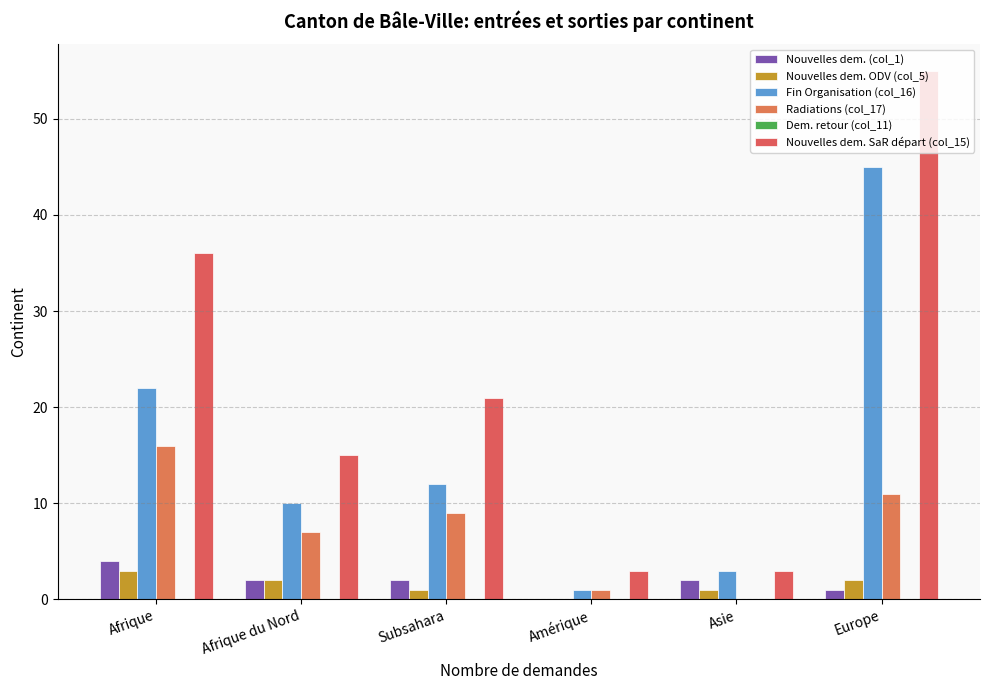

Count the number of data series in this chart.

5